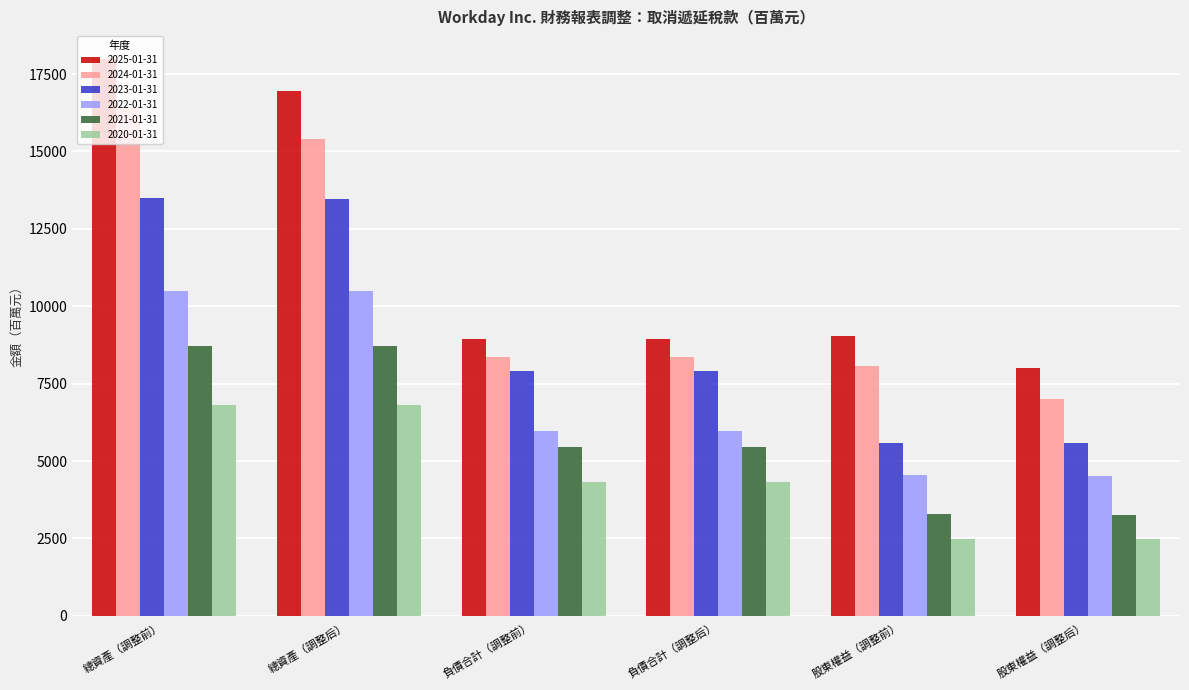

Read the 2024-01-31 value at 股東權益（調整后）, to the nearest 10.

7020